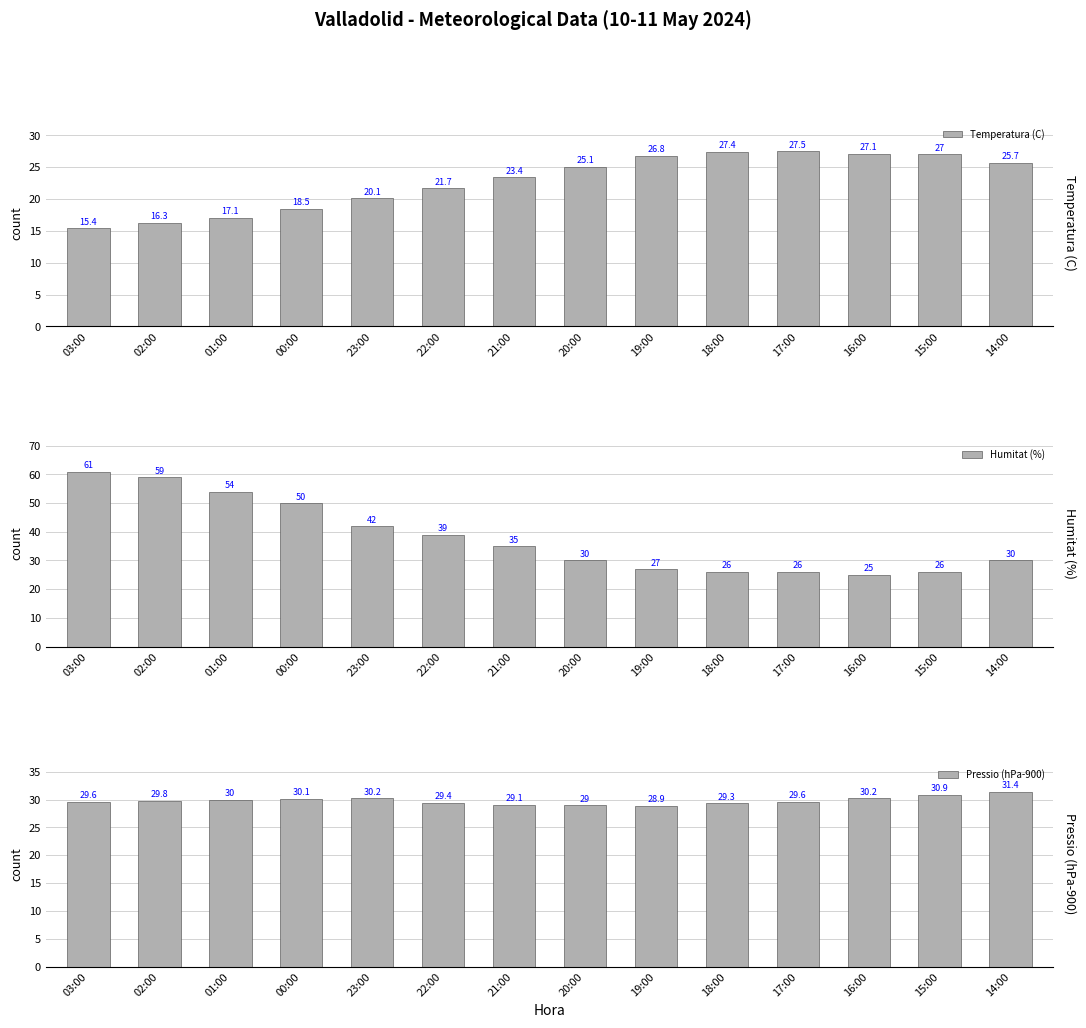

What is the minimum value shown in the chart?

15.4